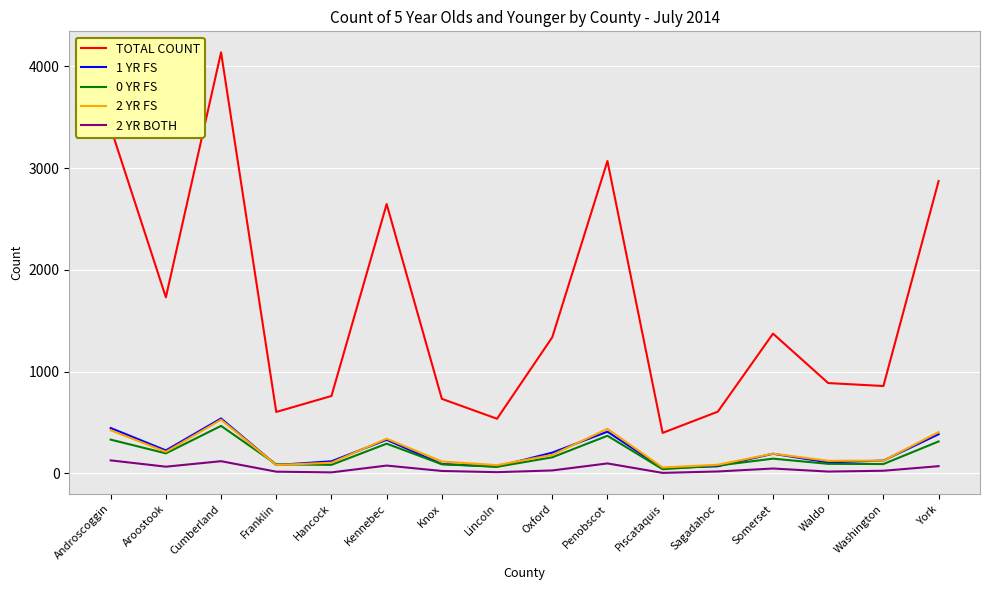

Is this an area chart (filled region under the line)?

No